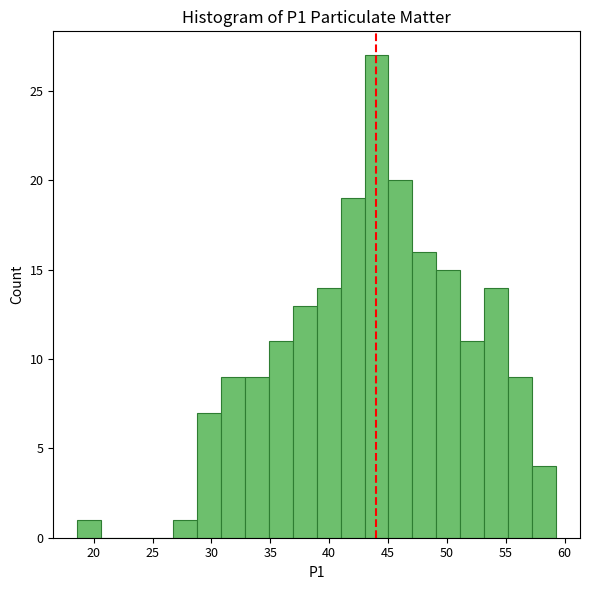

Reading left to right, list every bar in this chart as the range it spans on the x-axis followed by its height. Neither the bar edges nor the heights are printed on the chart, so give them approximately, as read against the axes.

18.5 to 20.5: 1
20.5 to 22.5: 0
22.5 to 24.5: 0
24.5 to 26.5: 0
26.5 to 29.0: 1
29.0 to 31.0: 7
31.0 to 33.0: 9
33.0 to 35.0: 9
35.0 to 37.0: 11
37.0 to 39.0: 13
39.0 to 41.0: 14
41.0 to 43.0: 19
43.0 to 45.0: 27
45.0 to 47.0: 20
47.0 to 49.0: 16
49.0 to 51.0: 15
51.0 to 53.0: 11
53.0 to 55.0: 14
55.0 to 57.0: 9
57.0 to 59.5: 4